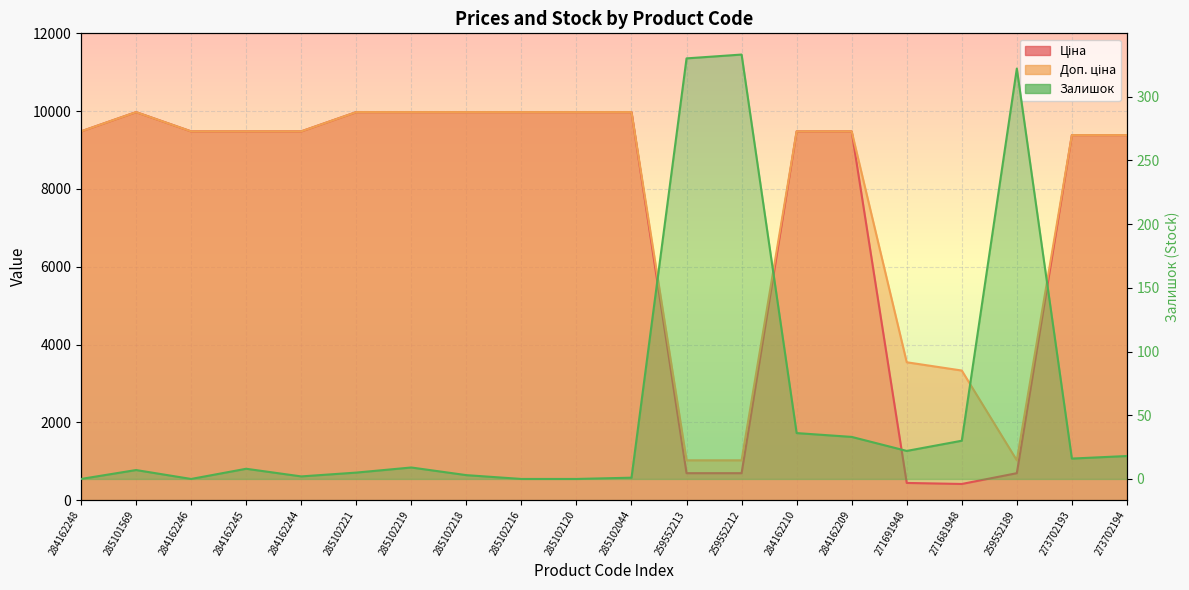

What is the spread (max minus min) of values at 284162209?

9447.1